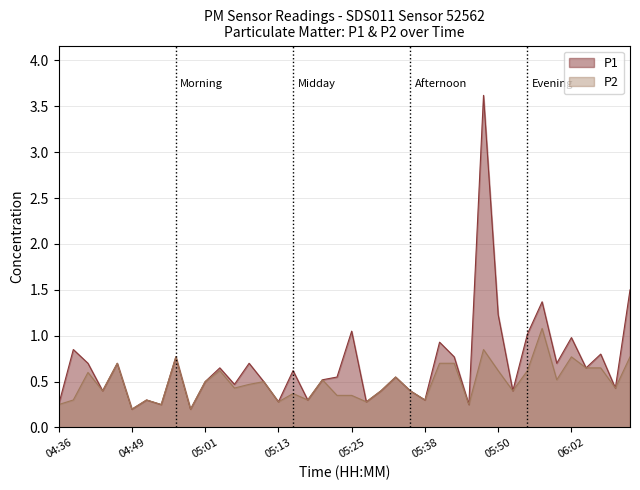

Does the chart have visible grid lines?

Yes